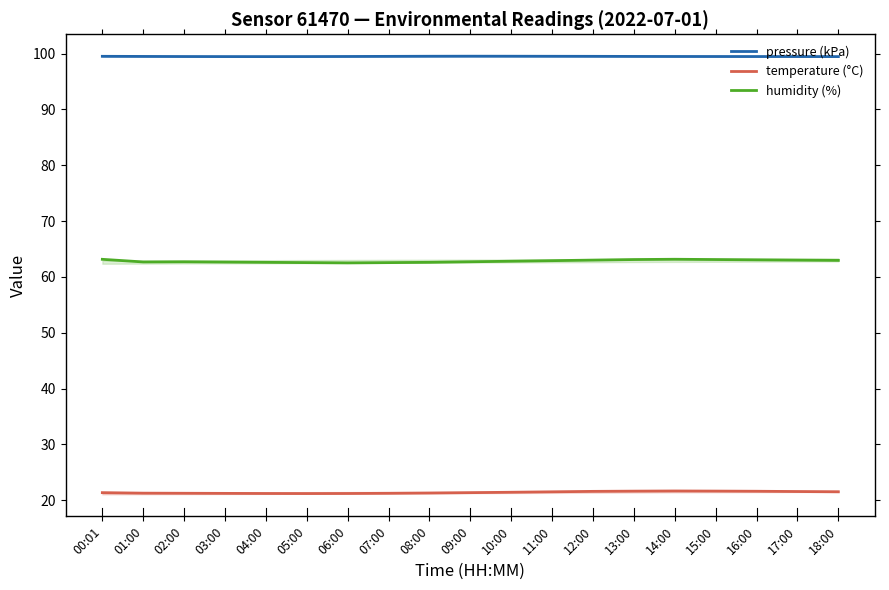

What is the difference between the second highest and minimum values in the temperature (°C) series?

0.4